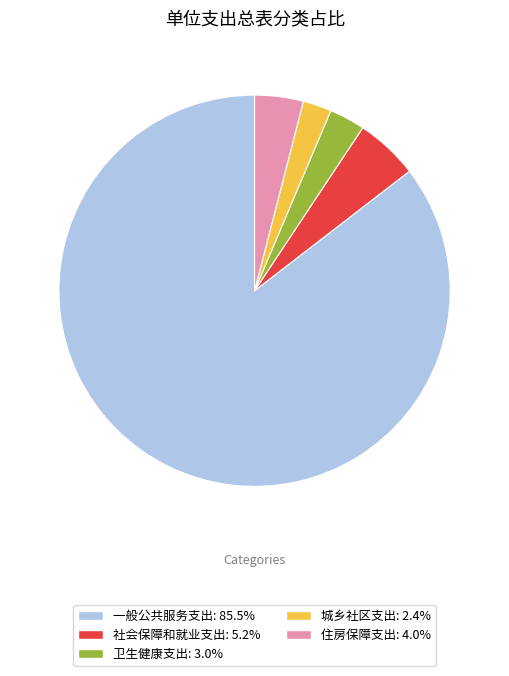

How many slices are in this pie chart?

5